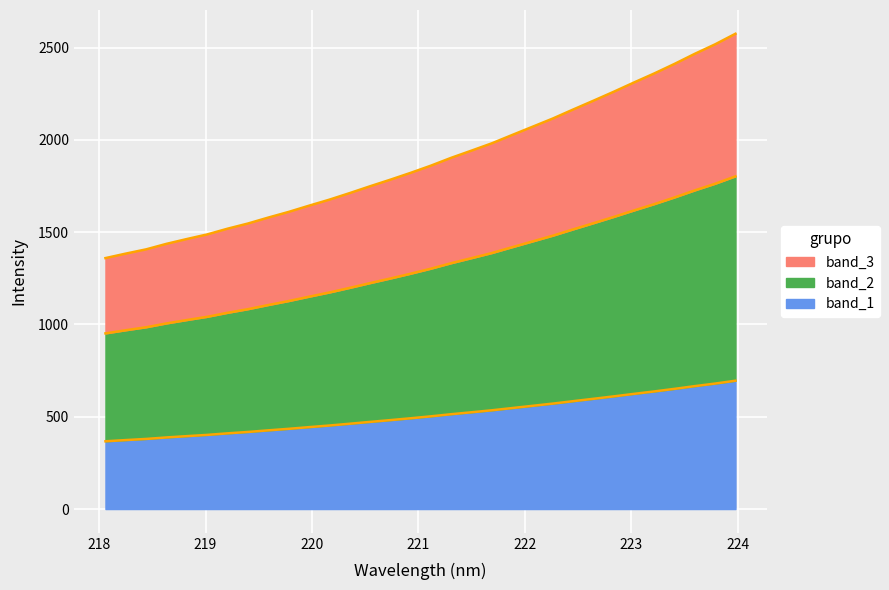

Does the chart display data point markers on the line(s)?

No